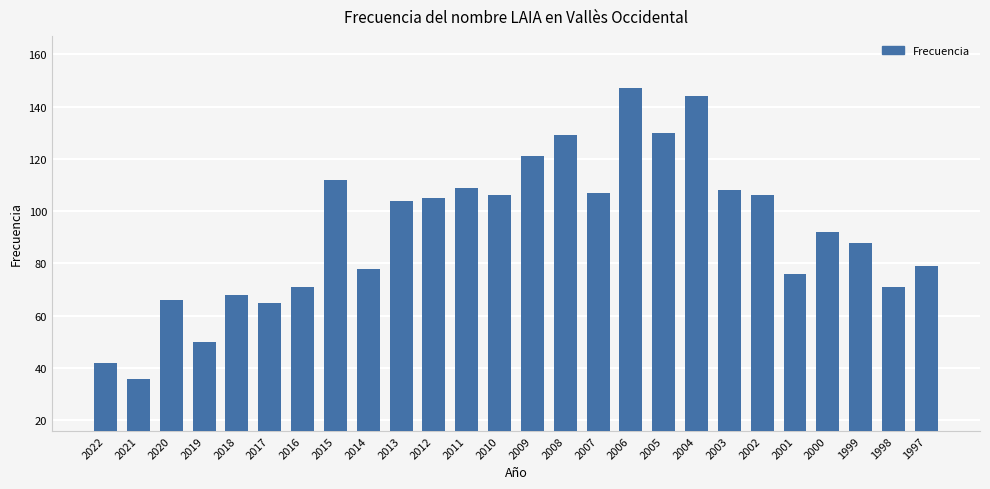

What is the change in value from 2017 to 2007?

+42